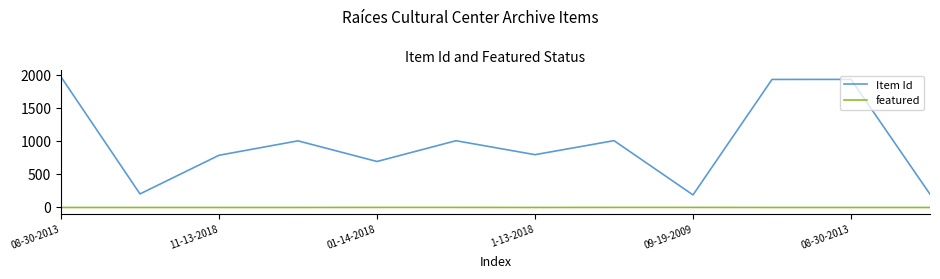

Which series has the largest range (max minus min)?

Item Id